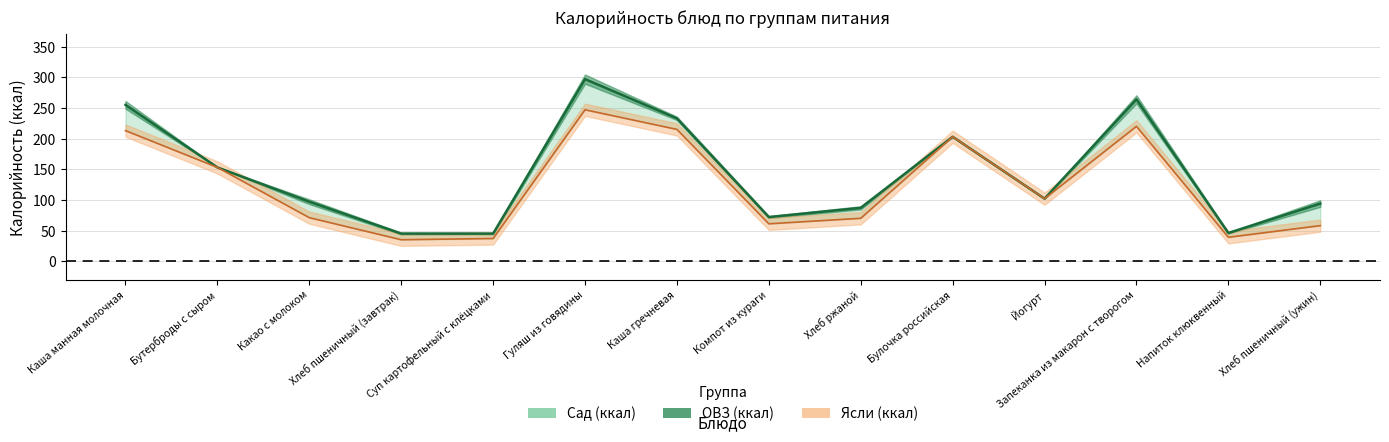

True or false: Ясли (ккал) and Сад (ккал) cross at least once.

False